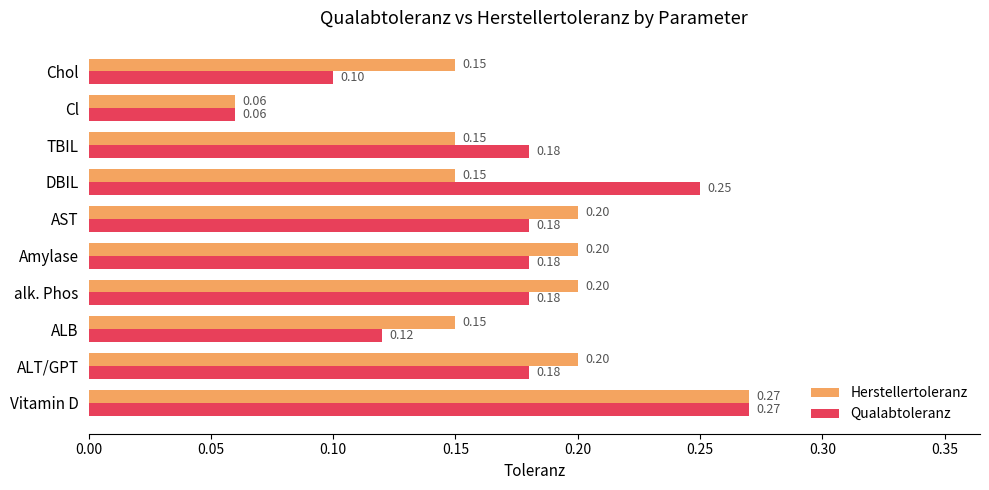

What is the sum of all Herstellertoleranz values?

1.7